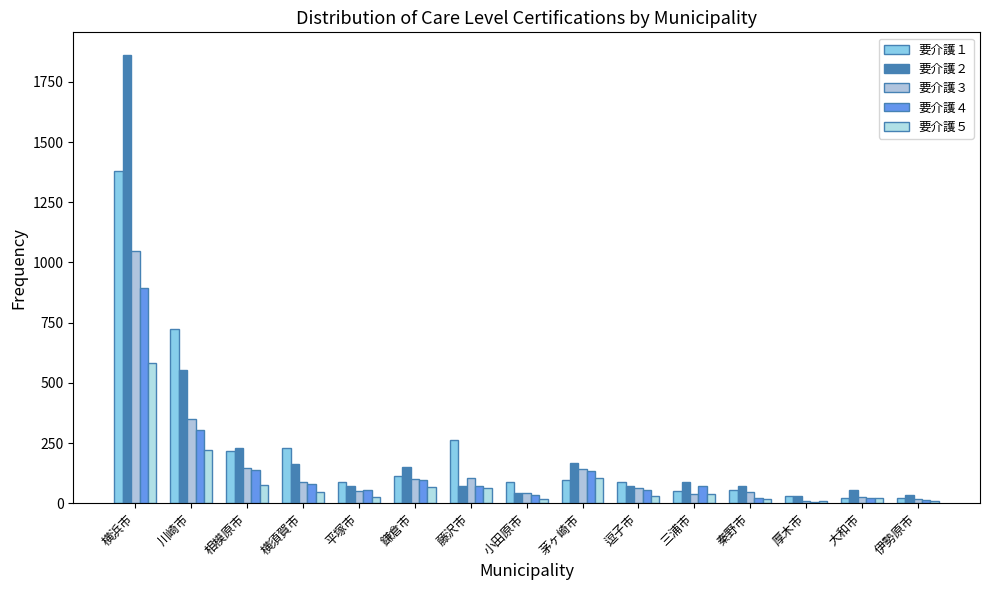

What is the approximate value of 要介護１ at 小田原市, to the nearest 10?

90